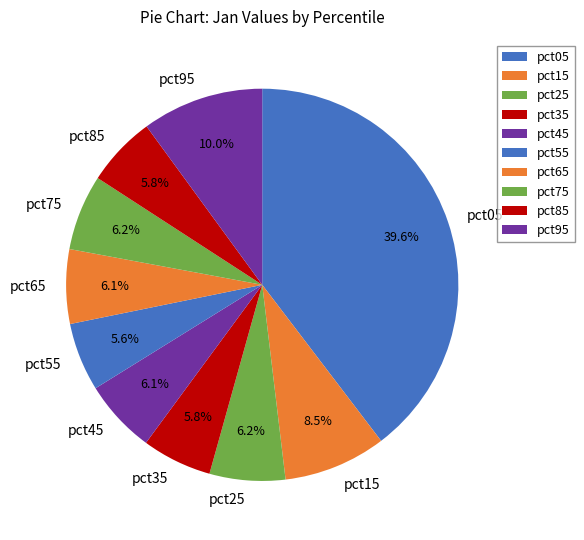

The pct55 slice represents 6% of the pie. True or false?

True